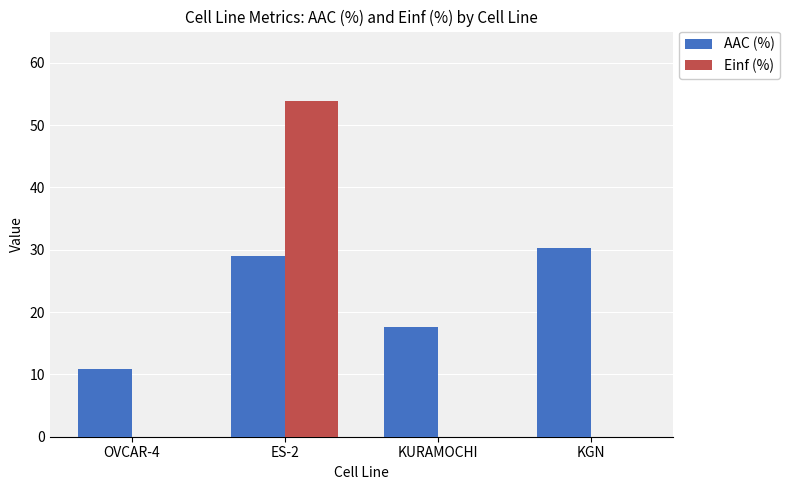

Does the chart contain stacked bars?

No